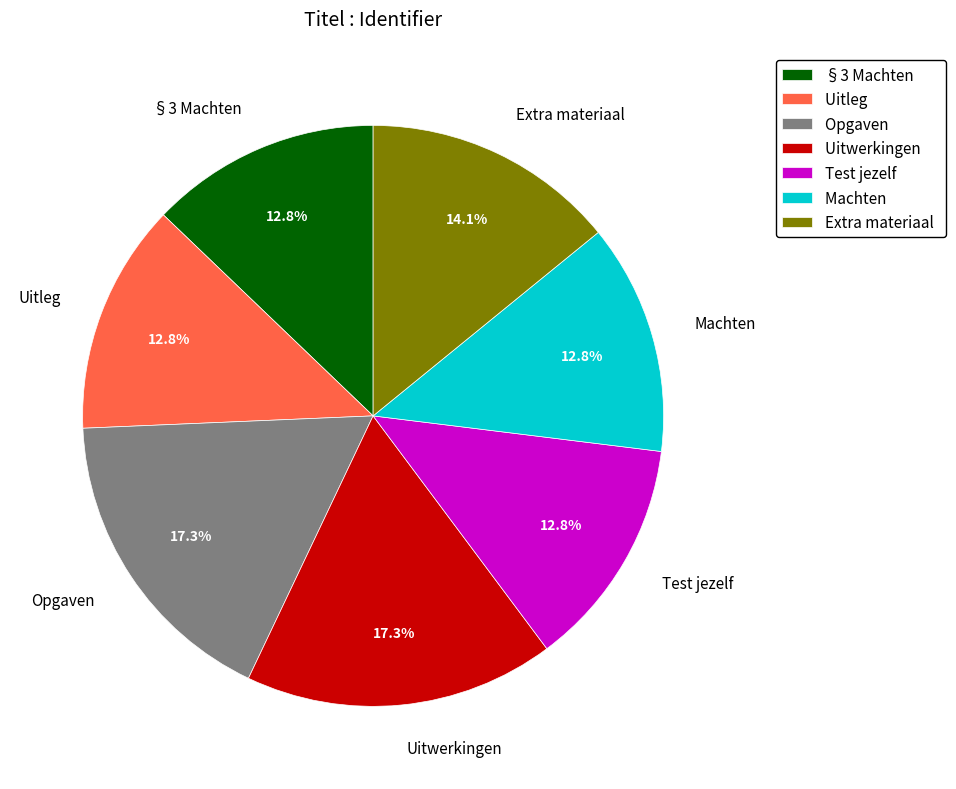

Is the sum of Uitleg and Opgaven greater than half?

No